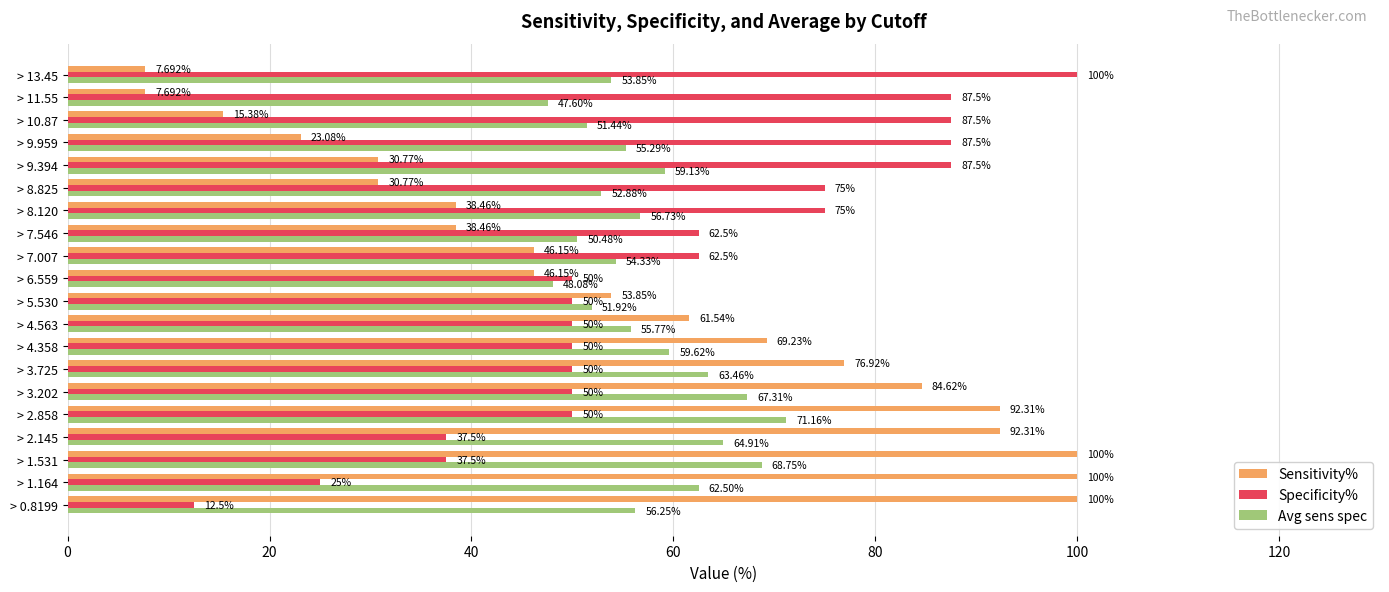

What is the greatest value displayed?

100.0